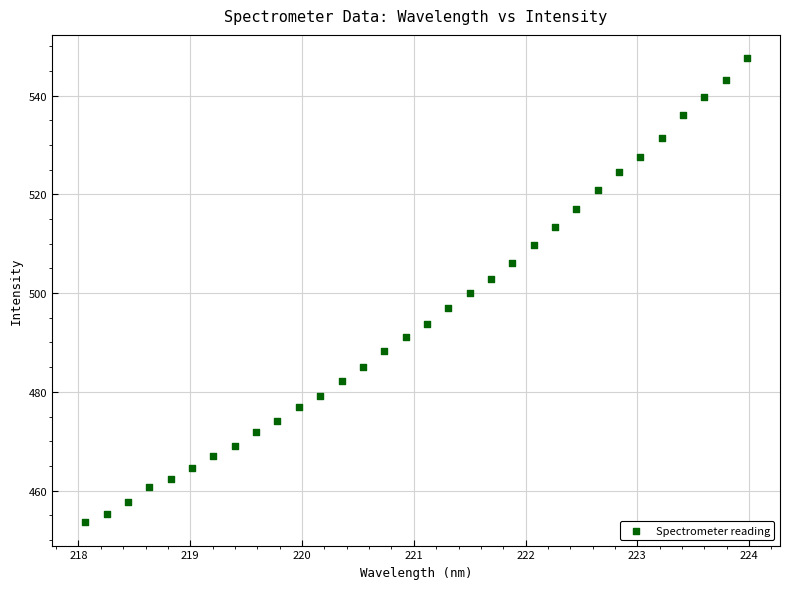

What is the range of Y values (max minus min)?

94.0